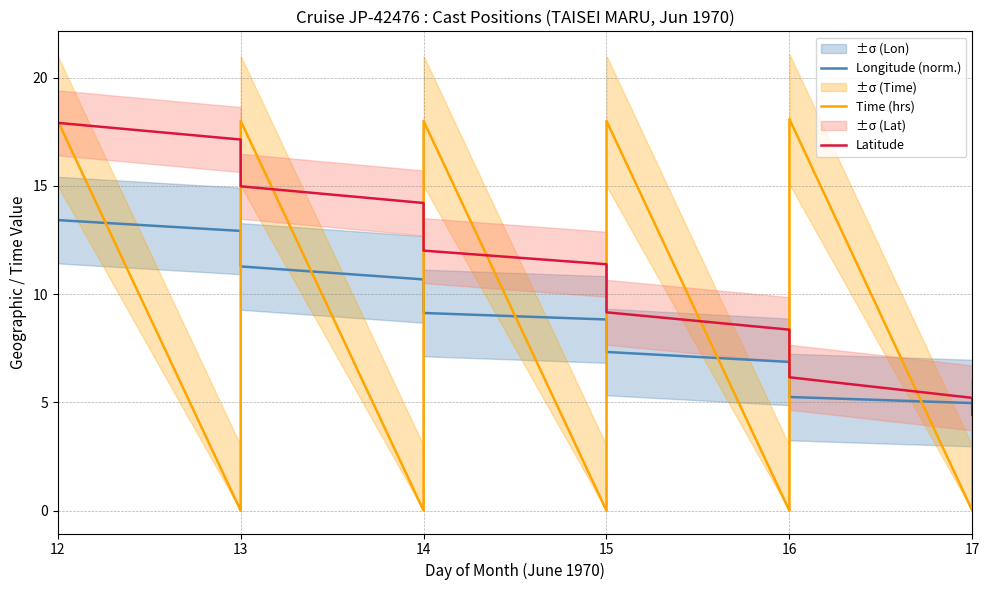

Which label corresponds to the largest value in the chart?

16